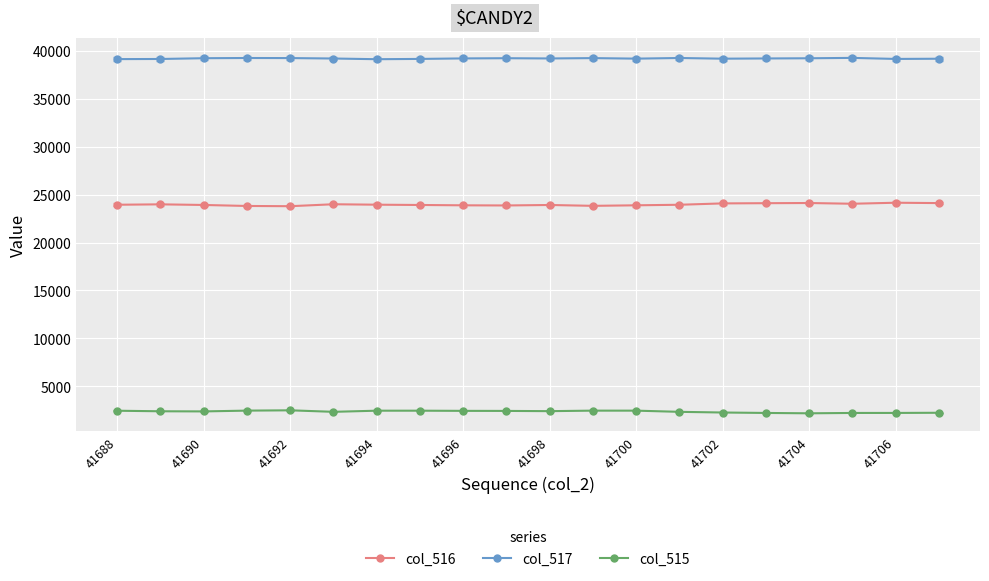

What is the average value of the col_516 series?

23964